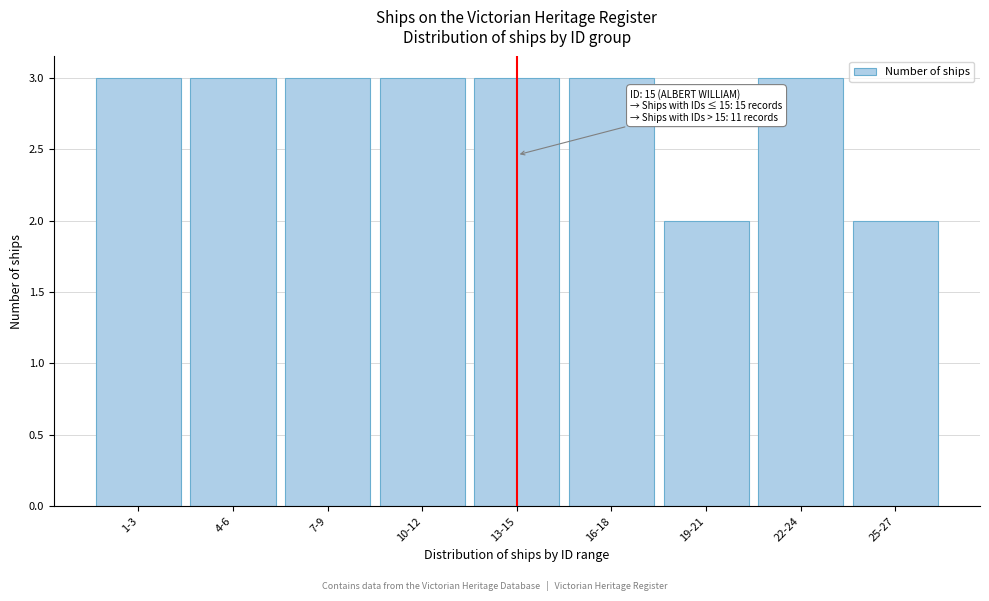

Reading right to left, what are all the values shown in this chart?

2	3	2	3	3	3	3	3	3